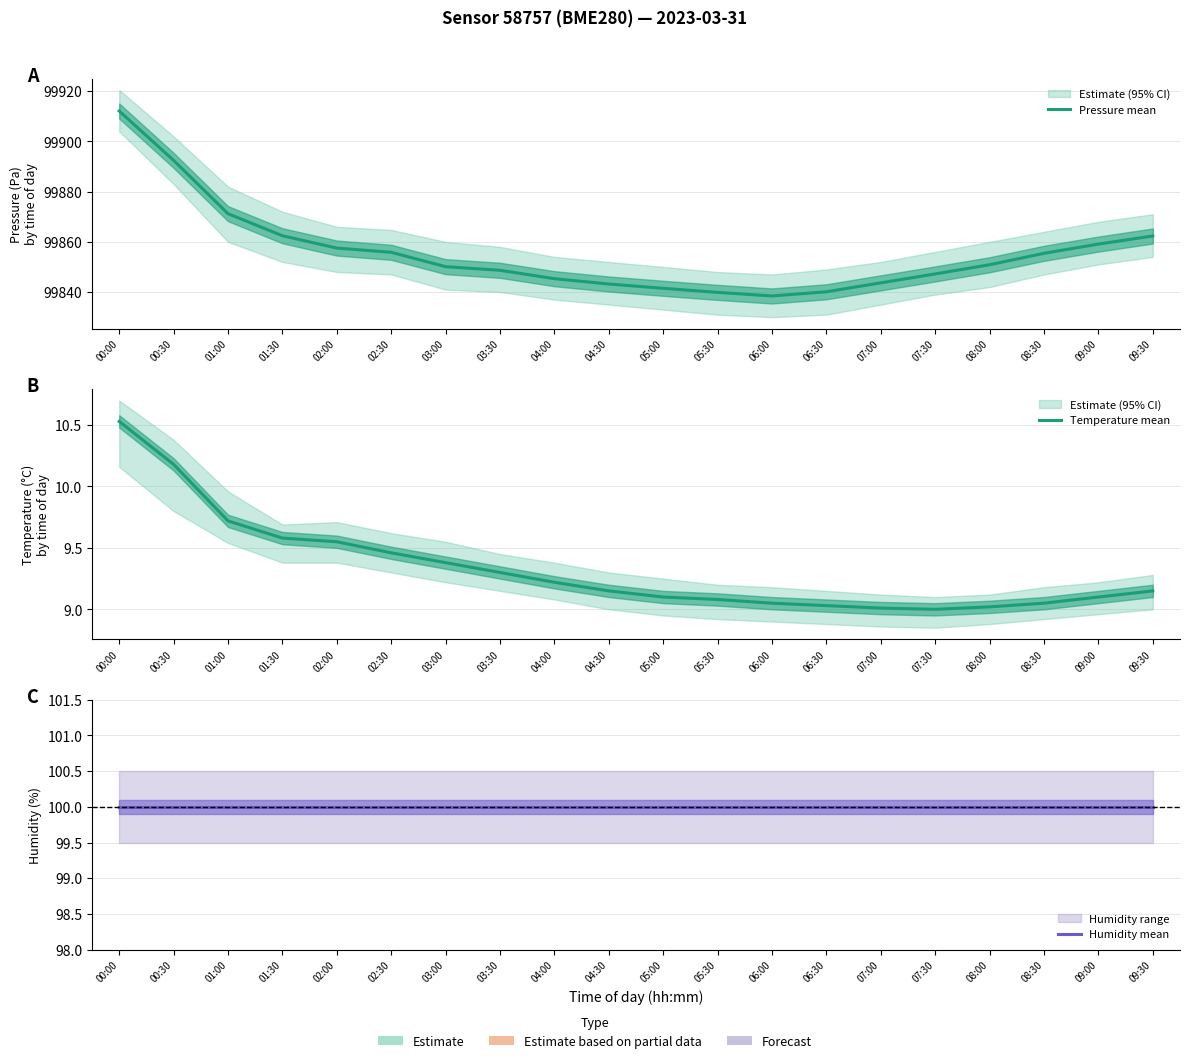

True or false: Pressure mean and Humidity mean cross at least once.

False